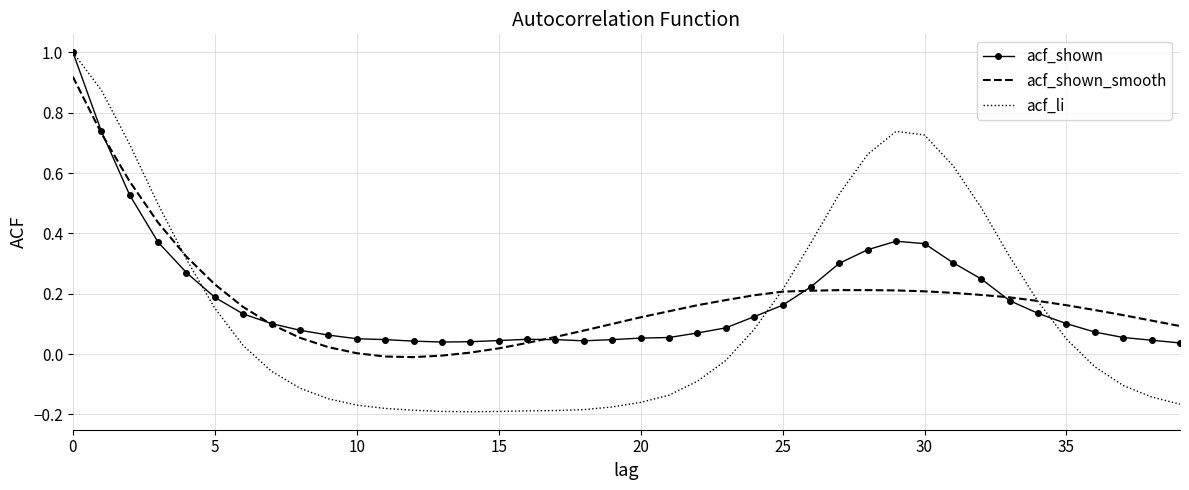

Which series has the widest spread of values?

acf_li